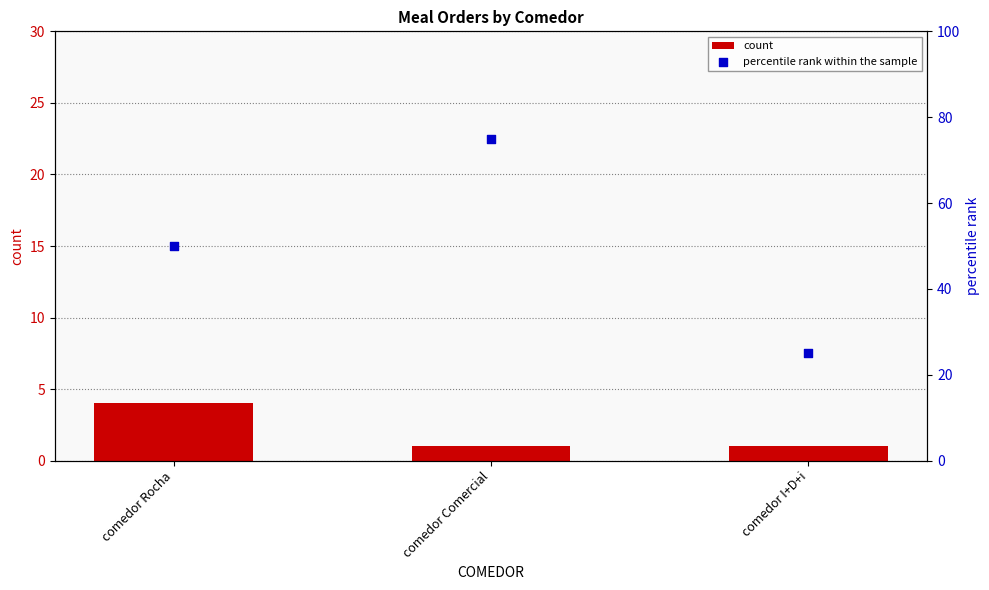

Which series has the widest spread of Y values?

percentile rank within the sample